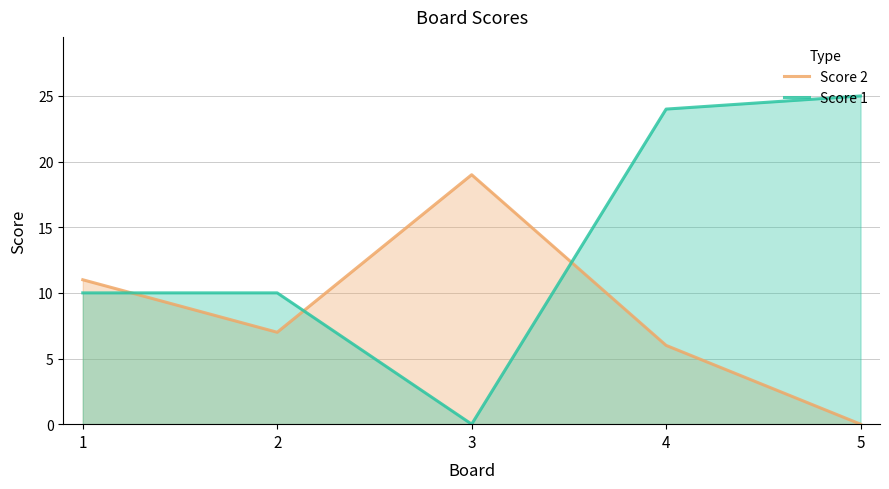

How many lines are shown in the chart?

2